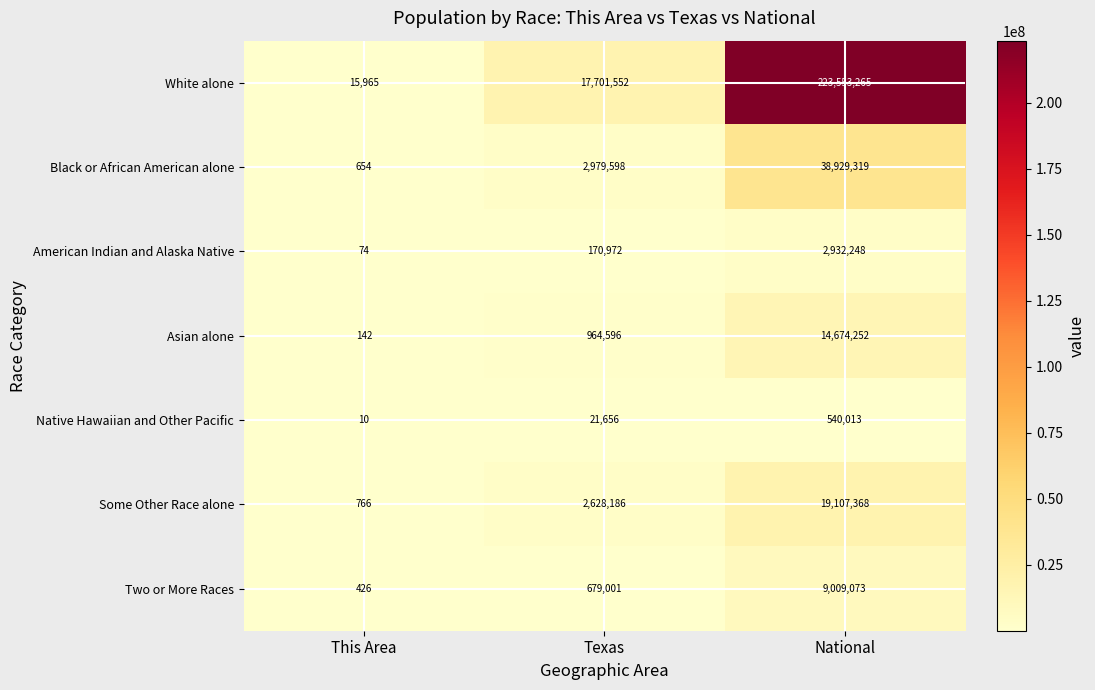

Which series has the largest total across all categories?

White alone